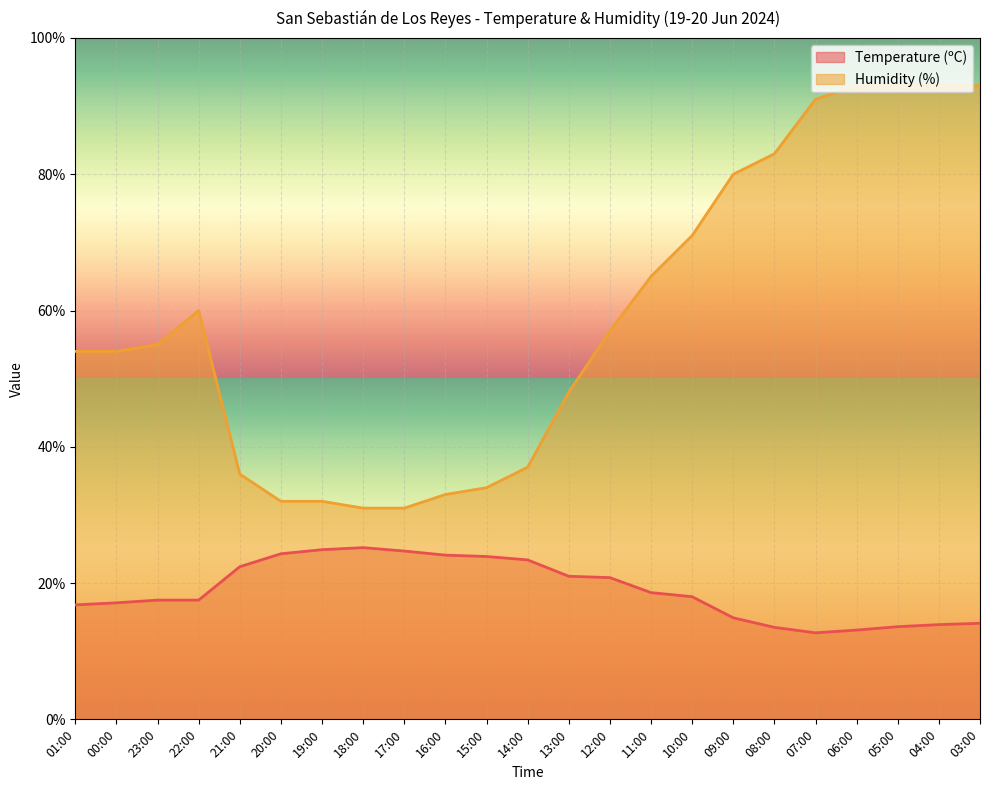

What is the label of the 4th point from the left?

22:00